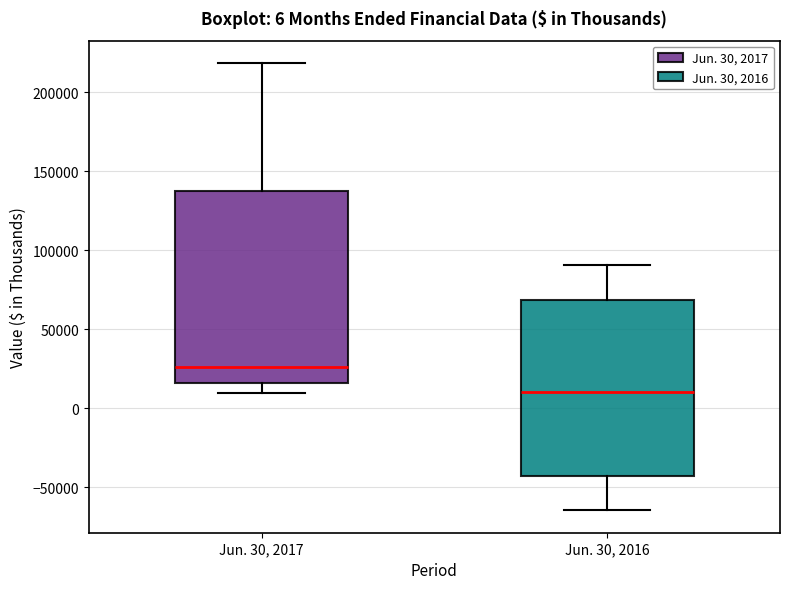

Which box is the tallest, from its lower edge to its upper edge?

Jun. 30, 2017